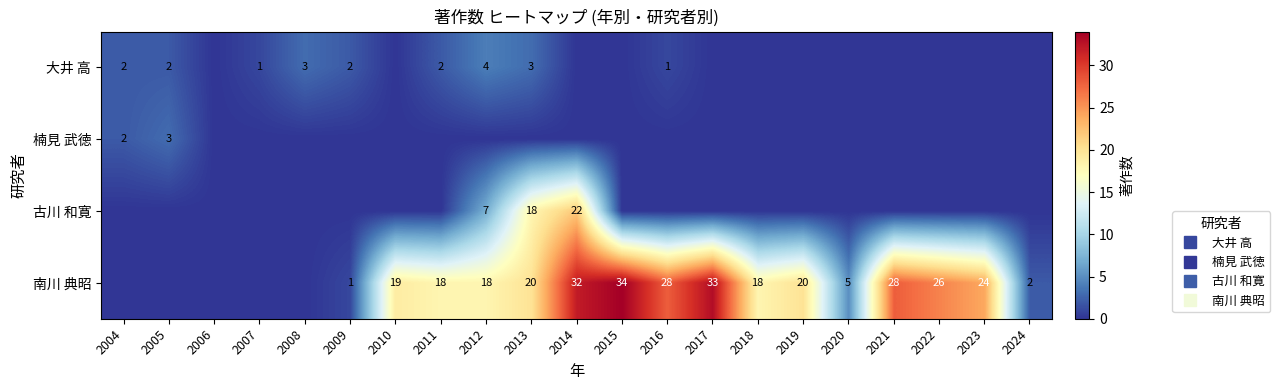

What is the average value of the 大井 高 series?

1